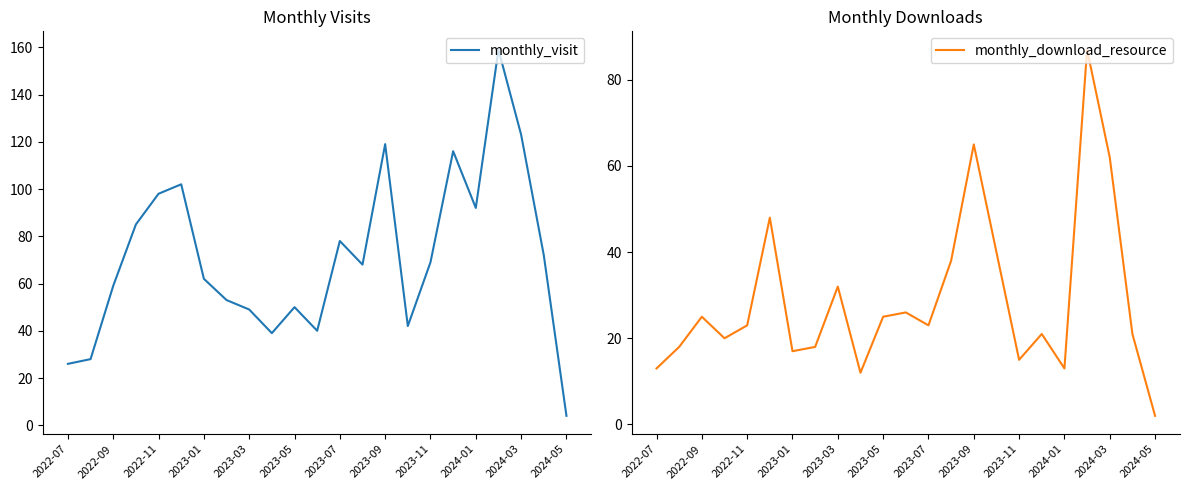

The monthly_download_resource series shows 21 at 17. True or false?

True